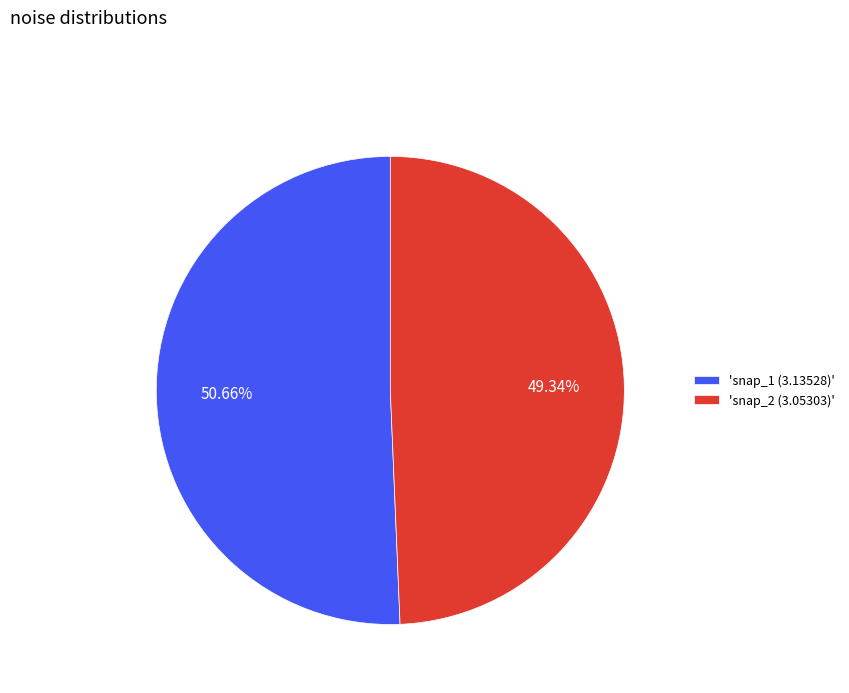

Is the sum of 'snap_2 (3.05303)' and 'snap_1 (3.13528)' greater than half?

Yes